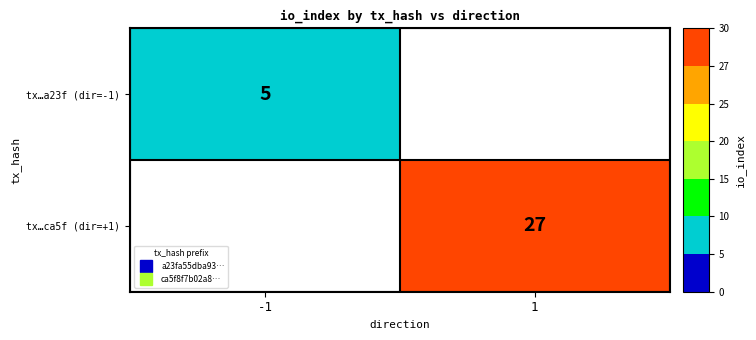

At how many categories does at least one series exceed 15?

1